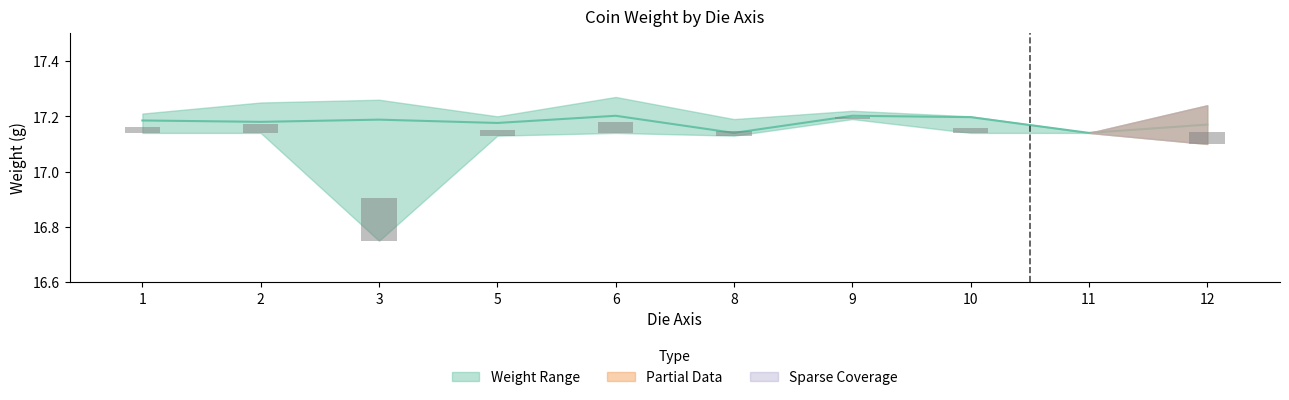

Does the chart contain any negative values?

No